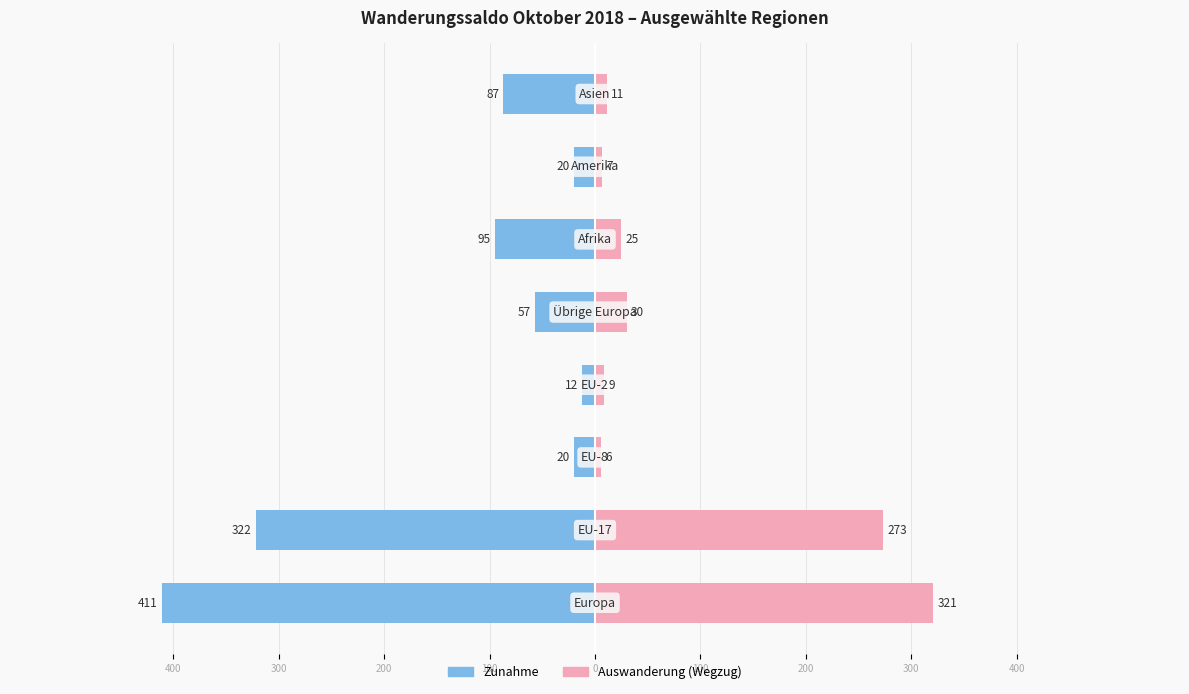

Reading left to right, extract all data points from this chart.

Zunahme: -411	-322	-20	-12	-57	-95	-20	-87
Auswanderung (Wegzug): 321	273	6	9	30	25	7	11